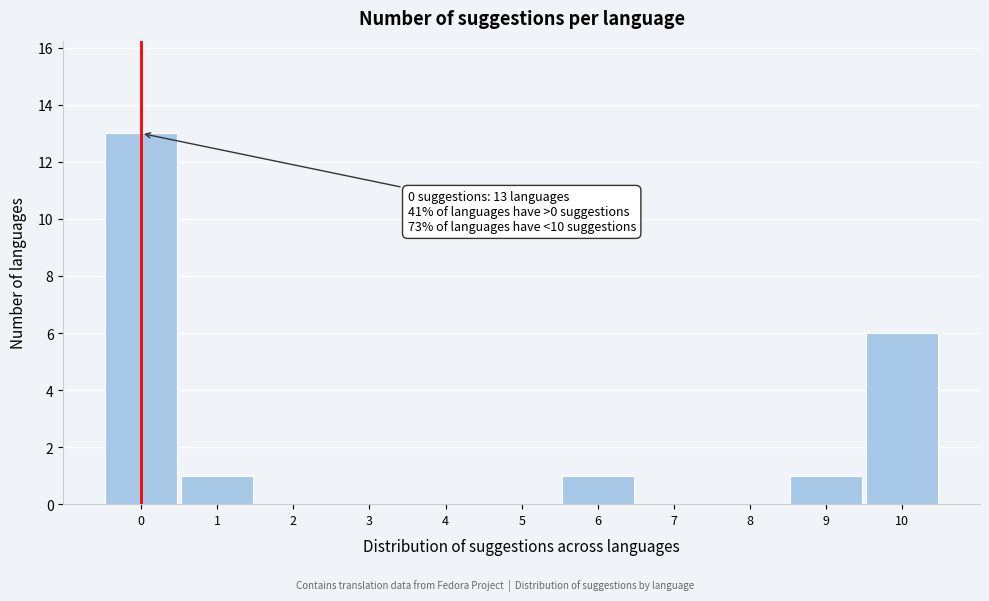

Which range on the x-axis has the tallest bar?

-0.5 to 0.5